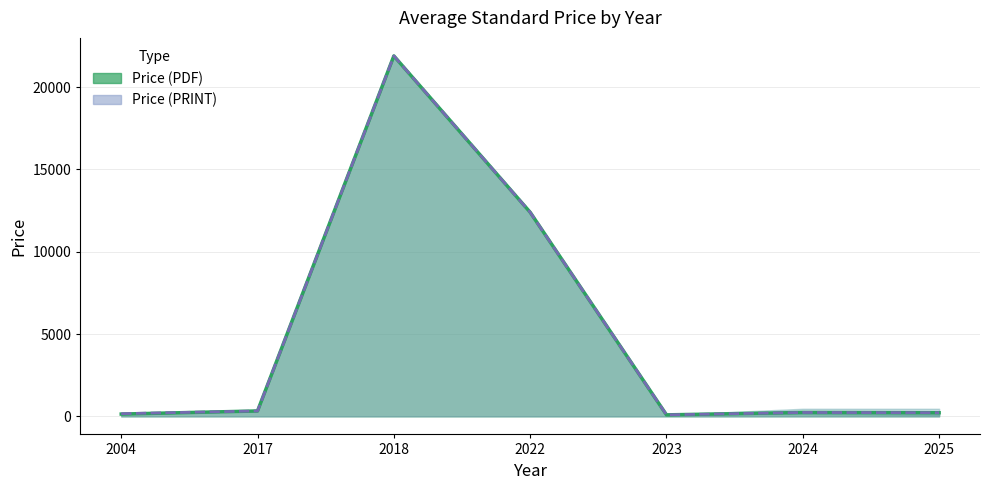

Which label corresponds to the largest value in the chart?

2018